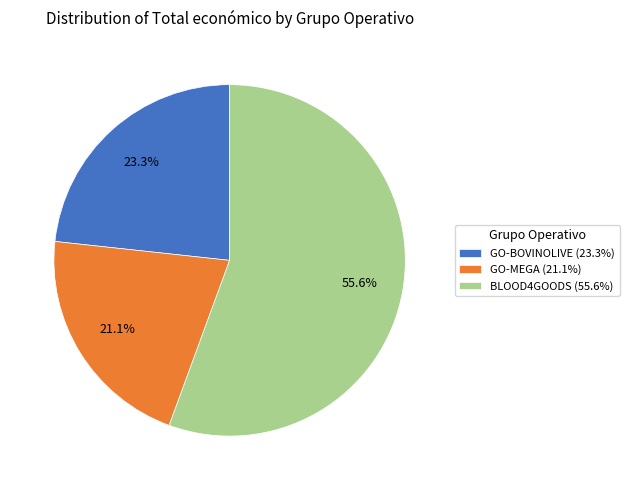

Count the number of slices in the pie.

3